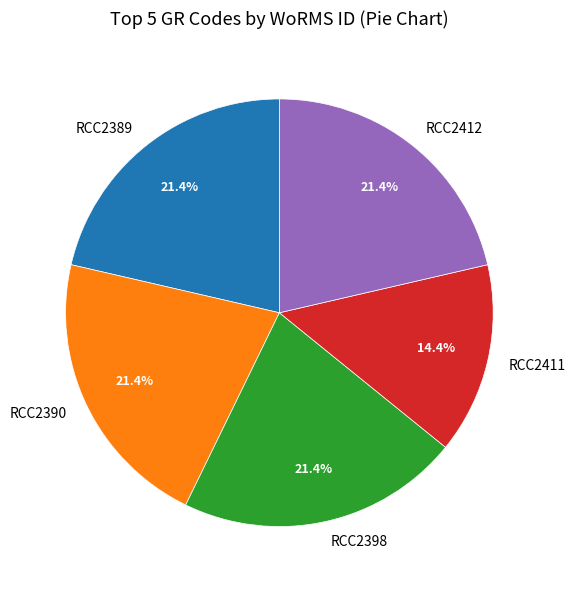

What is the ratio of the value at RCC2389 to the value at RCC2390?

1.0